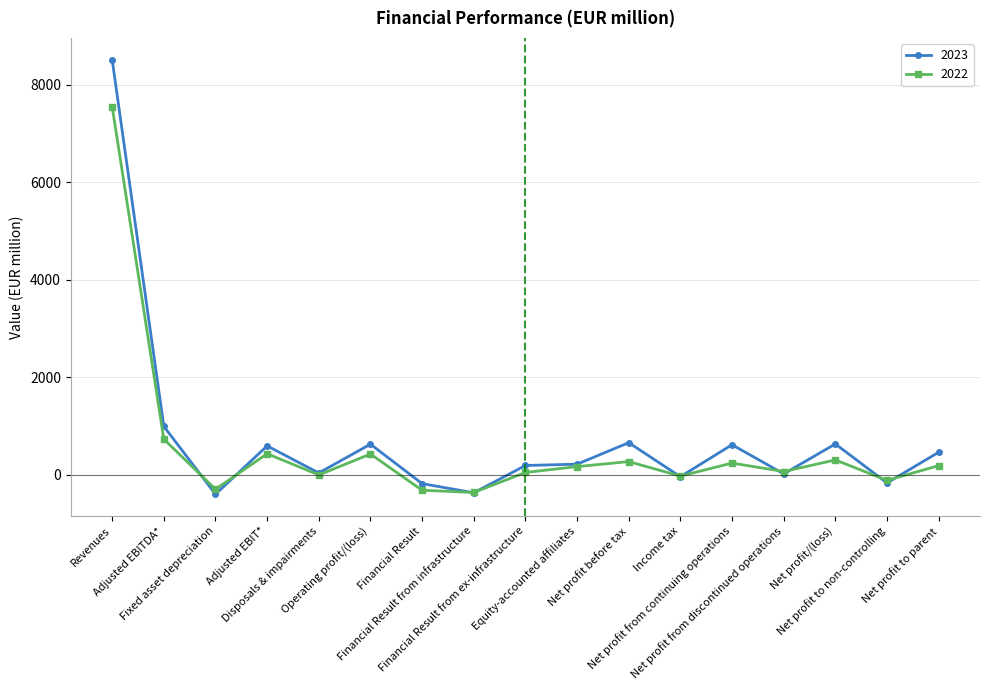

Where is the first local maximum for 2023?

Adjusted EBIT*